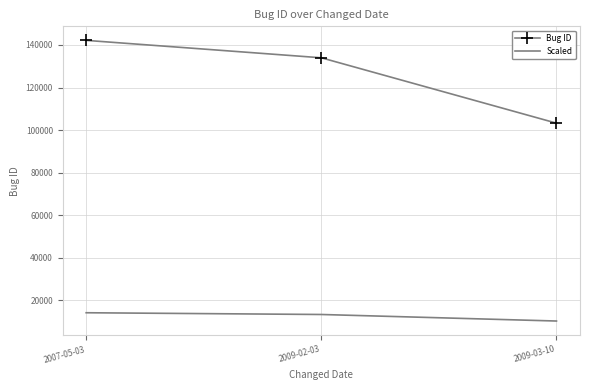

List the series in order of their overall mean, lowest first.

Scaled, Bug ID